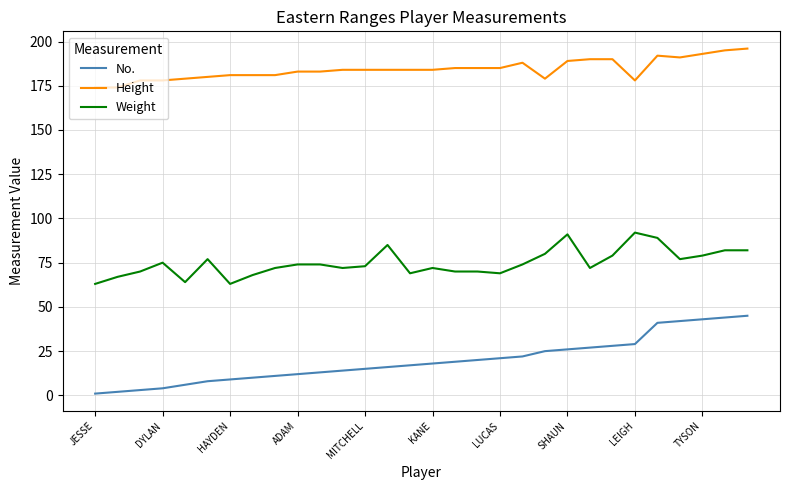

What is the sum of all Weight values?

2244